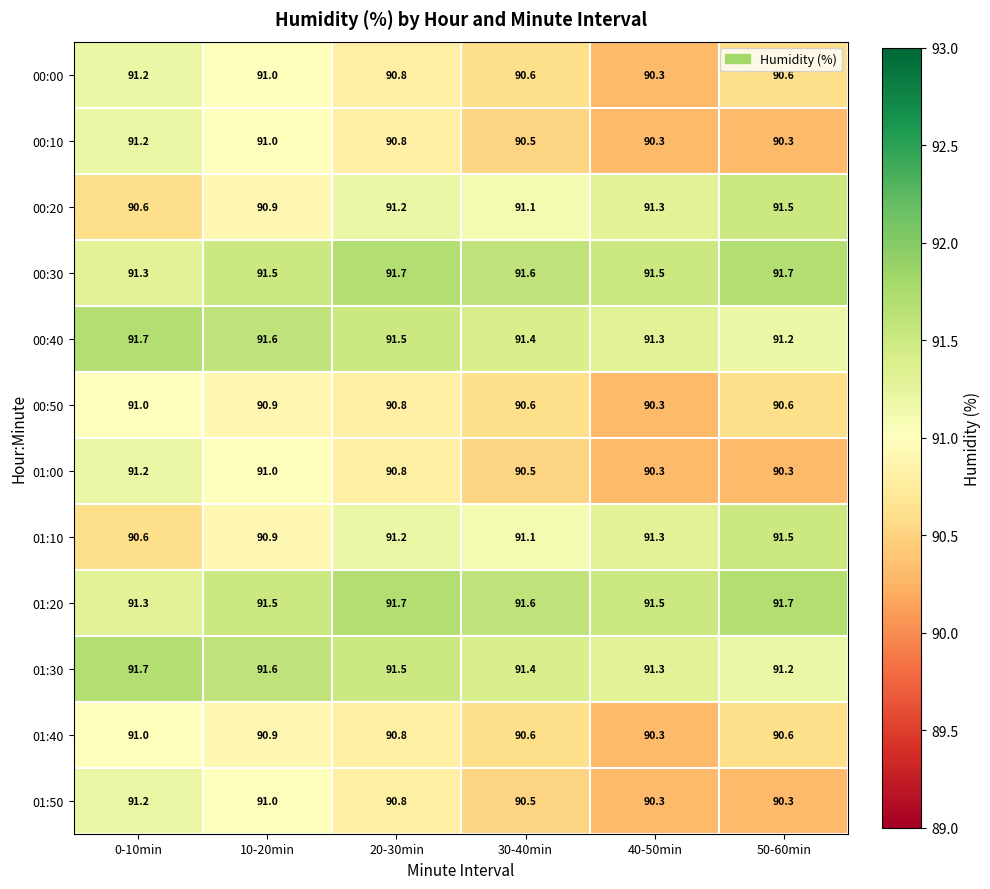

The value of 00:00 at 30-40min is 90.6. True or false?

True